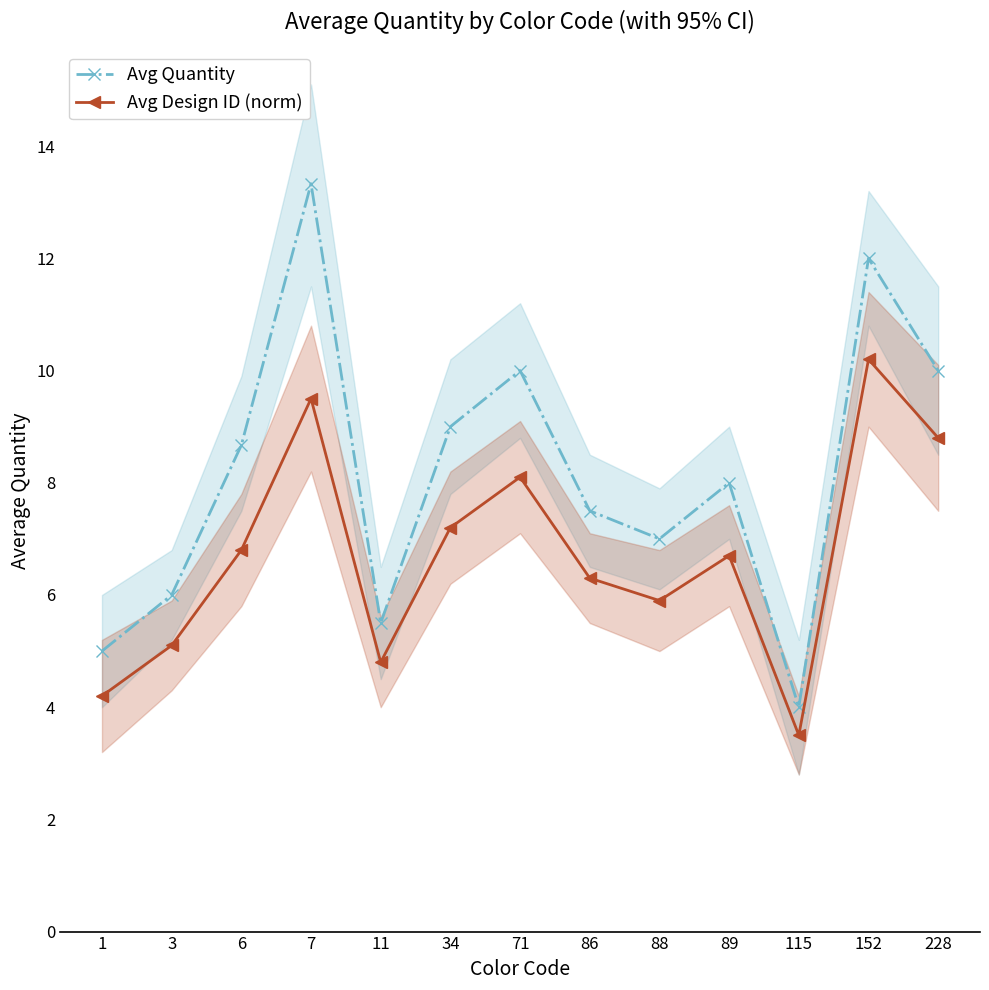

How many interior local peaks does the Avg Quantity series have?

4